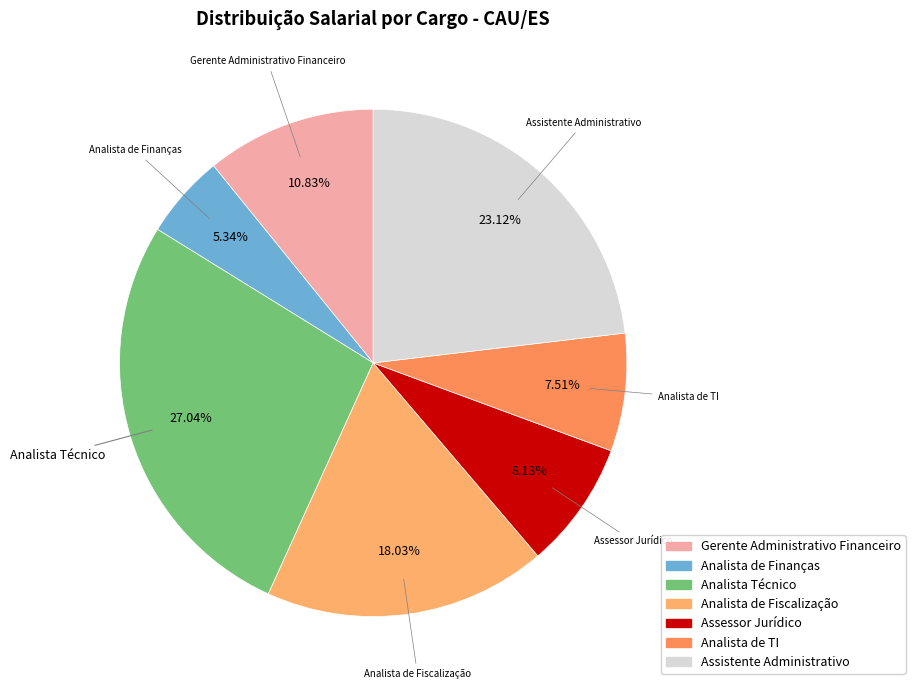

To the nearest percent, what portion does Analista de Finanças represent?

5%